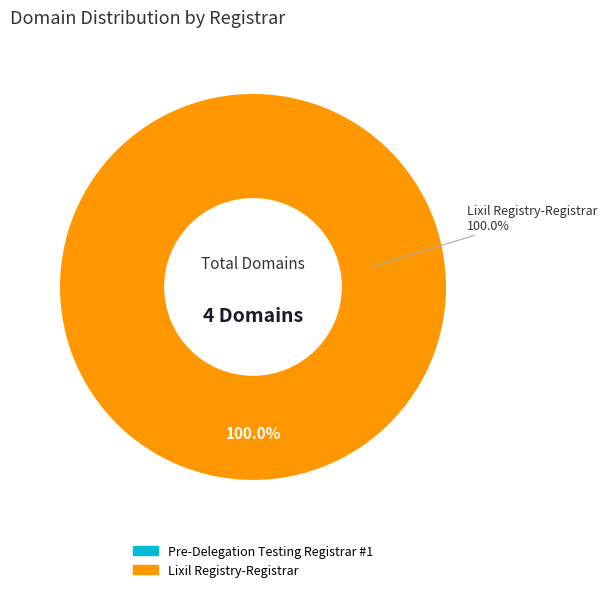

True or false: Pre-Delegation Testing Registrar #1 accounts for 1% of the total.

False